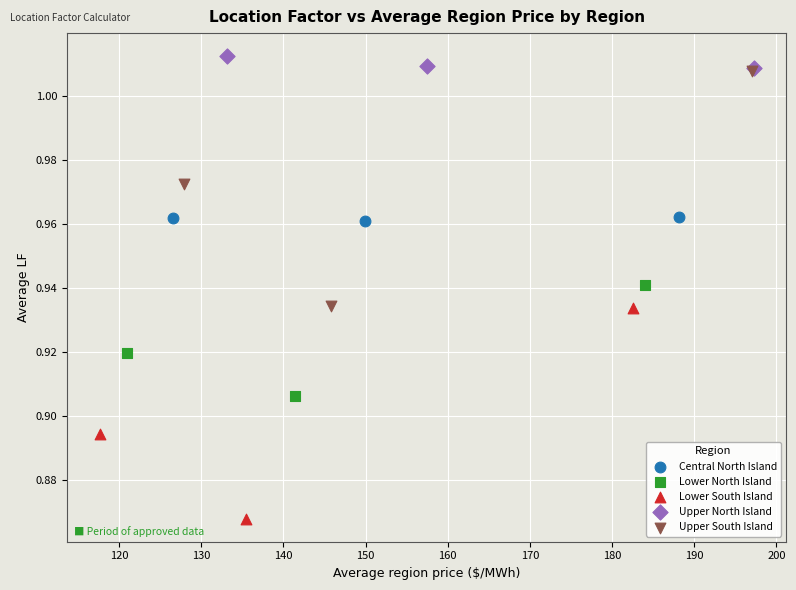

Which series contains the highest Y value?

Upper North Island